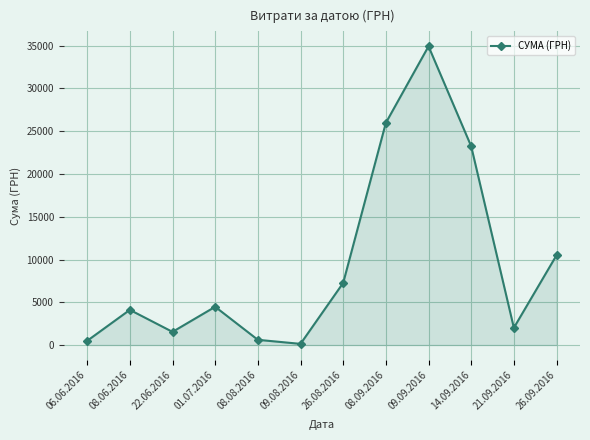

True or false: there are more than 0 points higher than both neighbors.

True